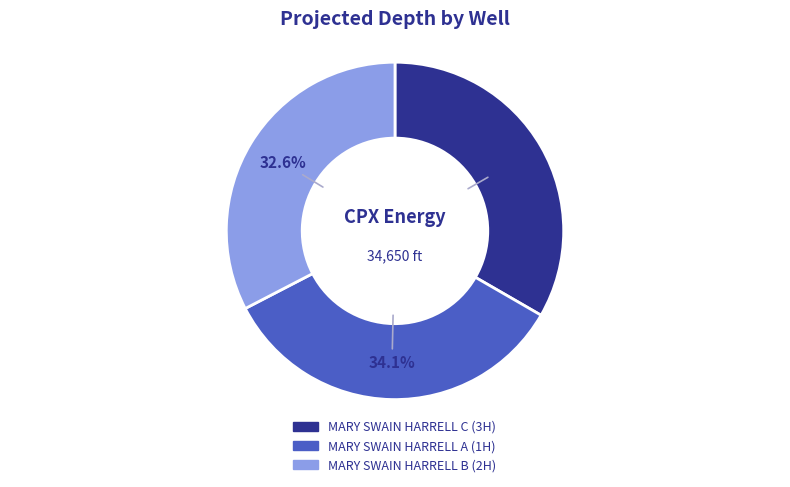

Does MARY SWAIN HARRELL B (2H) account for over 50% of the chart?

No